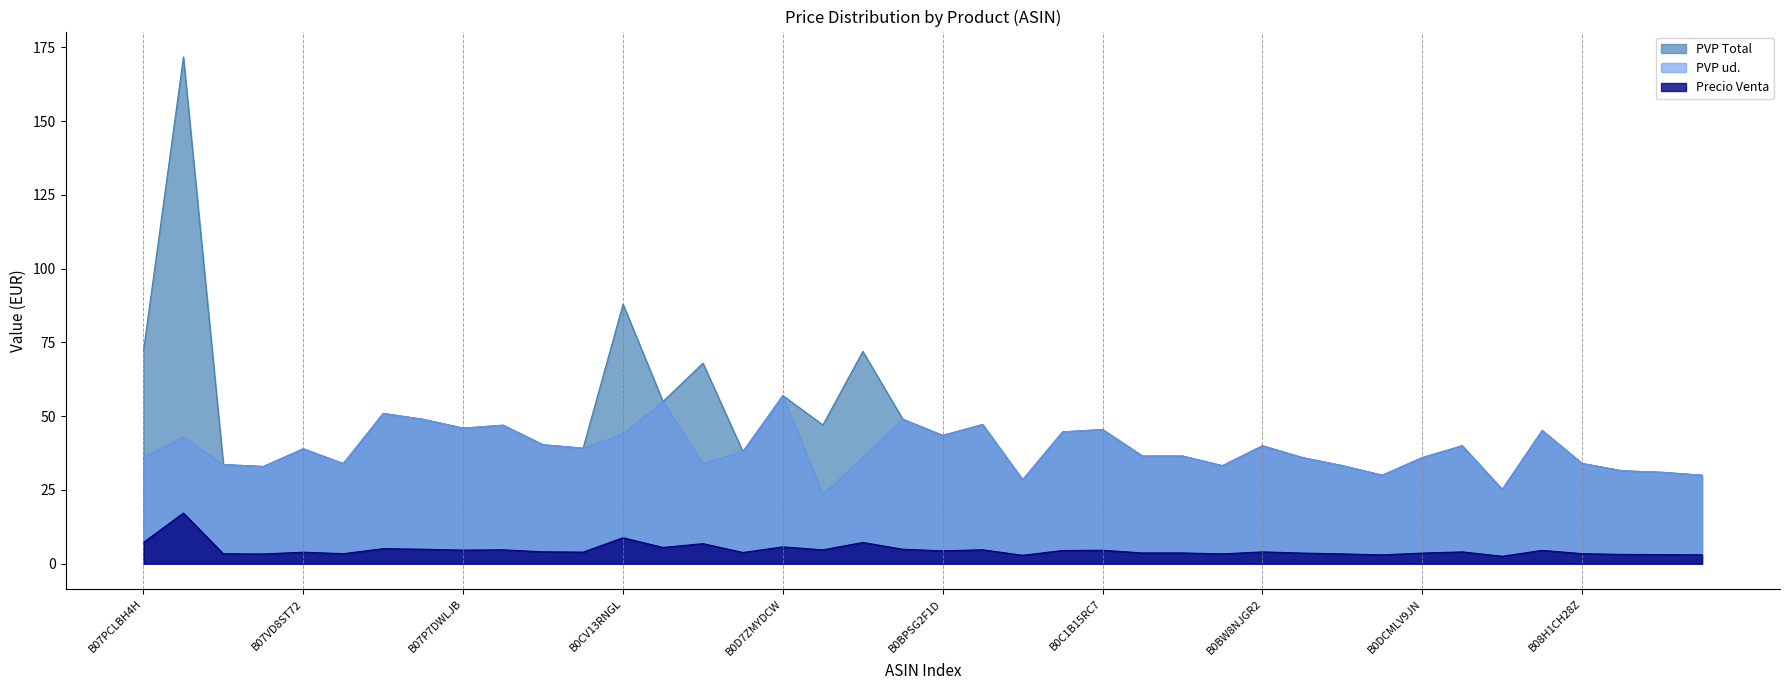

True or false: PVP Total and PVP ud. cross at least once.

False